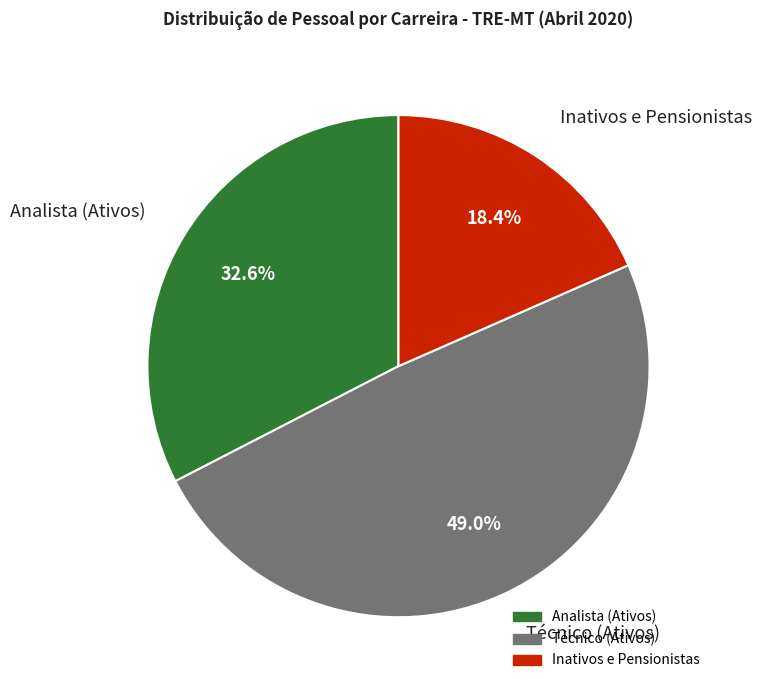

Is there a majority slice in this chart?

No